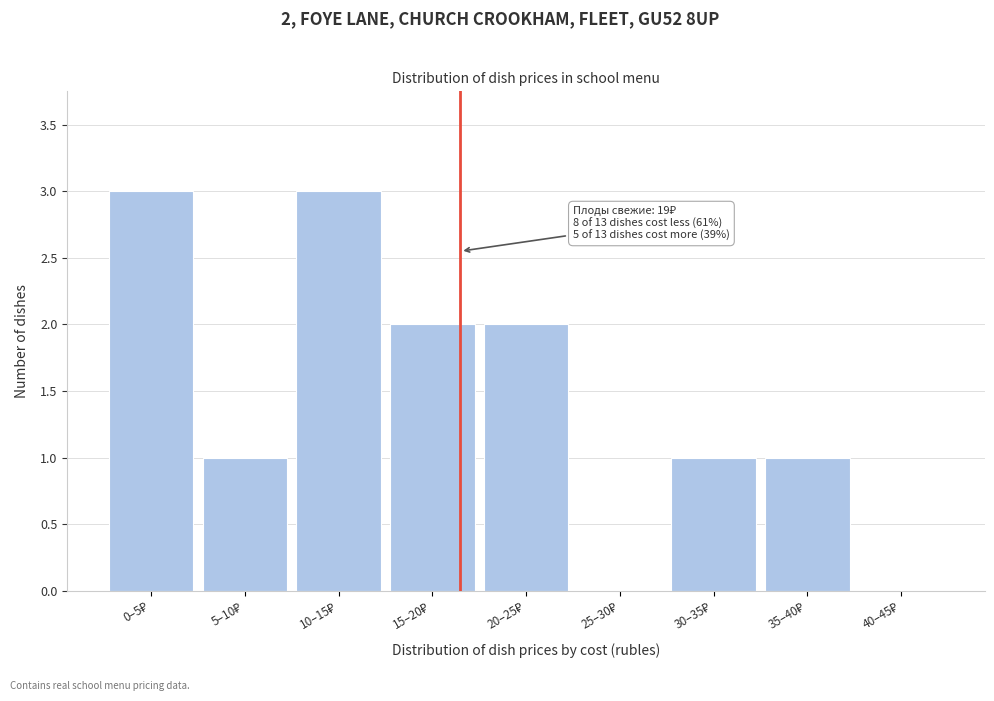

What is the sum of all values?

13